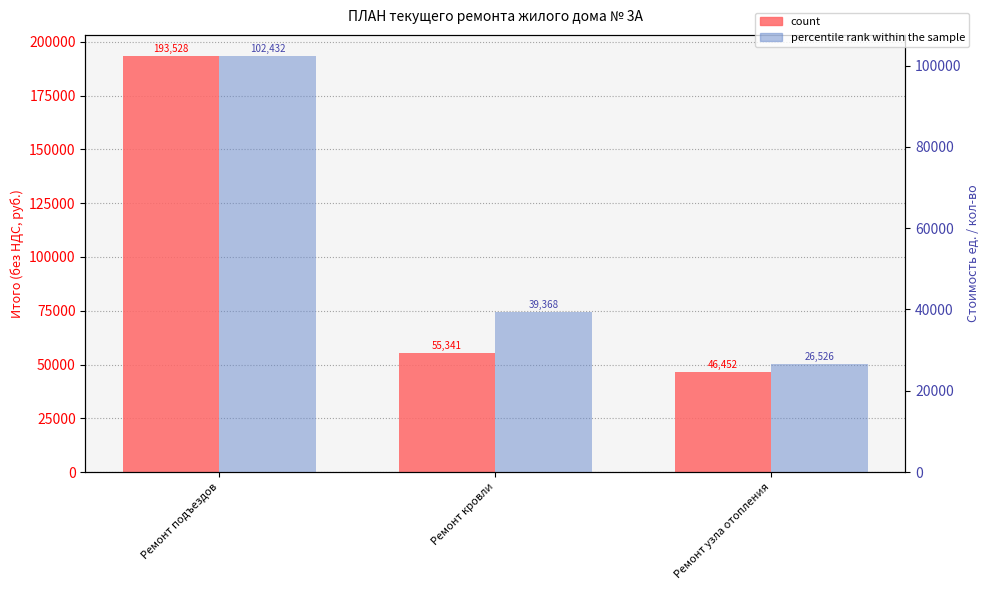

Rank the series at Ремонт подъездов from highest to lowest value.

count, percentile rank within the sample